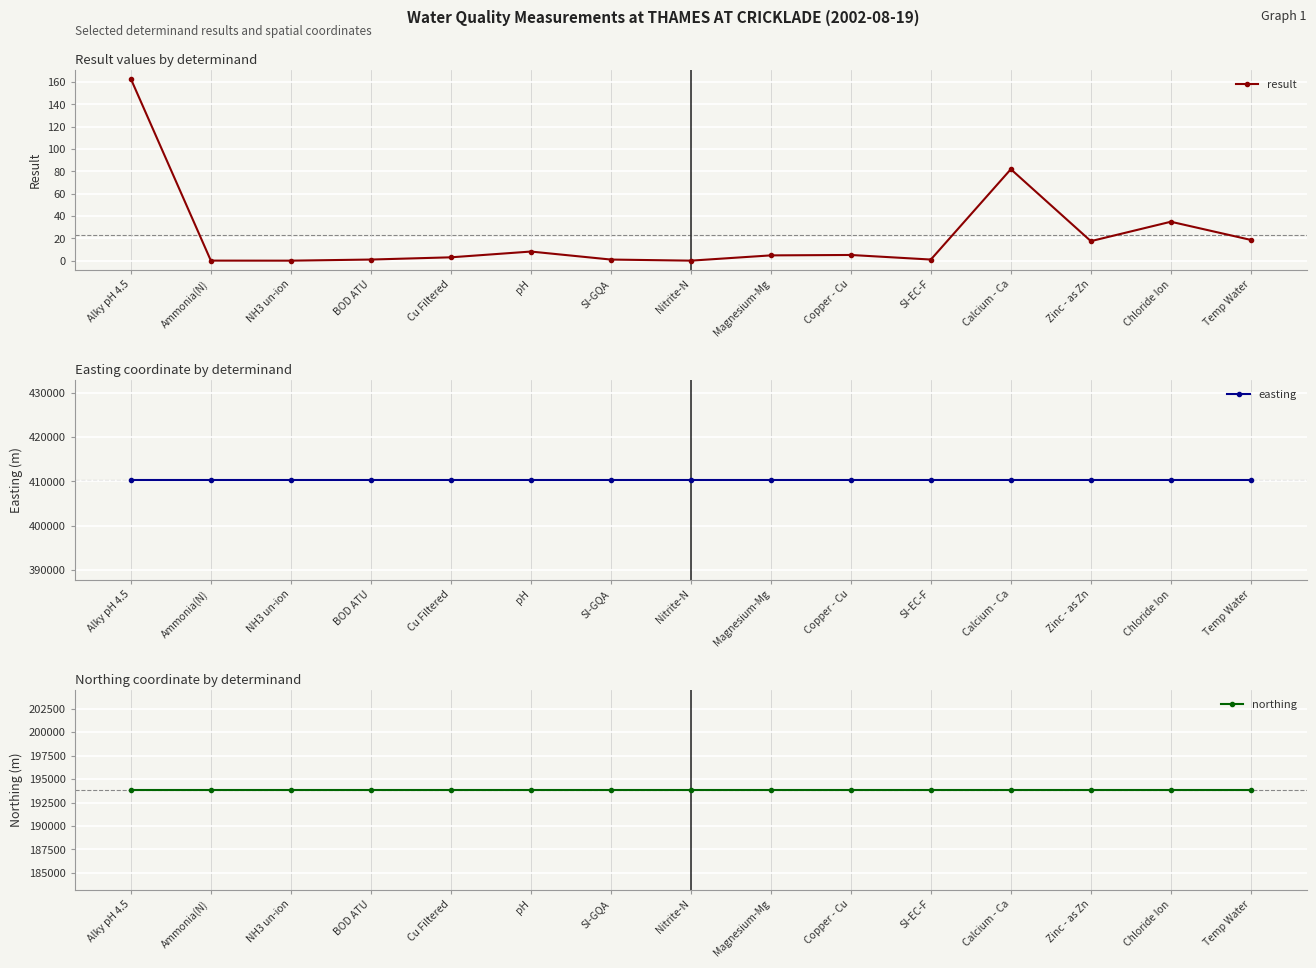

Reading left to right, extract all data points from this chart.

result: 163.0	0.0	0.0	1.0	3.0	8.2	1.0	0.0	4.7	5.1	1.0	82.0	17.5	34.9	18.6
easting: 410369.0	410369.0	410369.0	410369.0	410369.0	410369.0	410369.0	410369.0	410369.0	410369.0	410369.0	410369.0	410369.0	410369.0	410369.0
northing: 193868.0	193868.0	193868.0	193868.0	193868.0	193868.0	193868.0	193868.0	193868.0	193868.0	193868.0	193868.0	193868.0	193868.0	193868.0